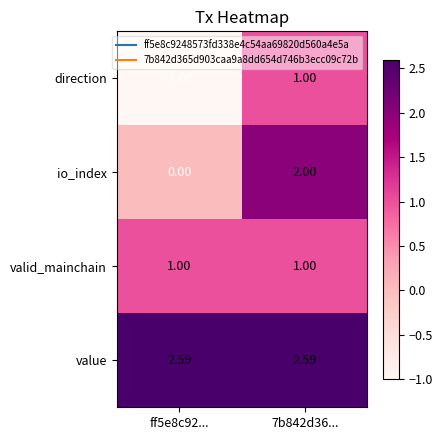

Rank the series at ff5e8c92... from lowest to highest value.

direction, io_index, valid_mainchain, value